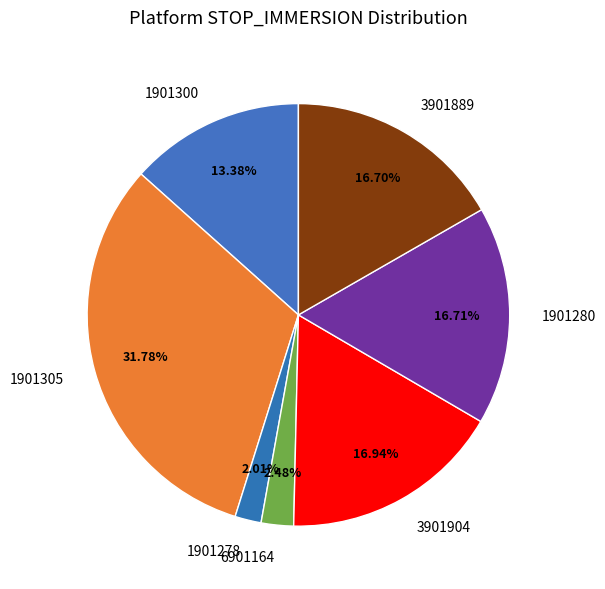

Count the number of slices in the pie.

7